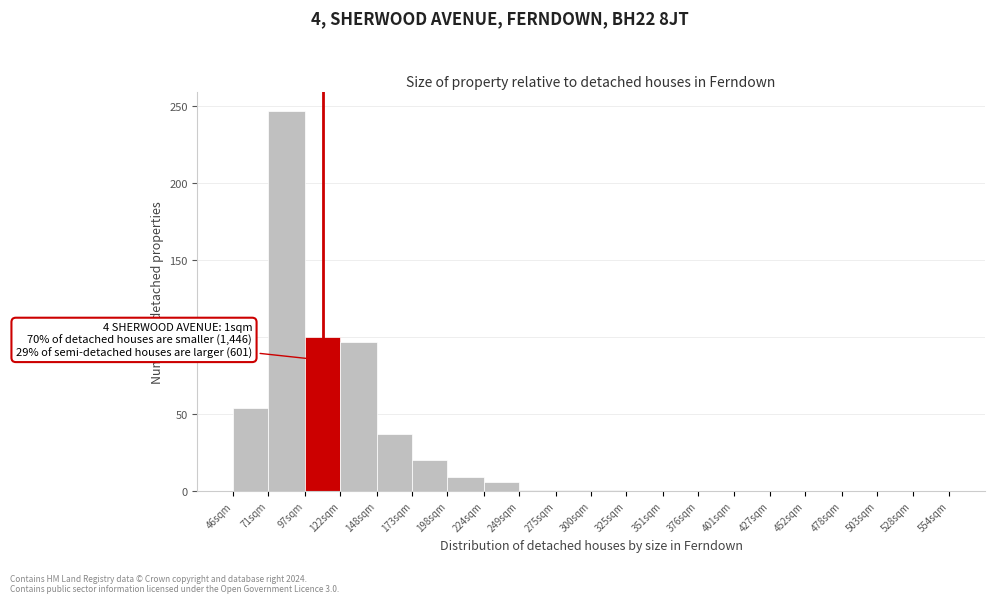

Which has a higher value, 148sqm or 351sqm?

148sqm